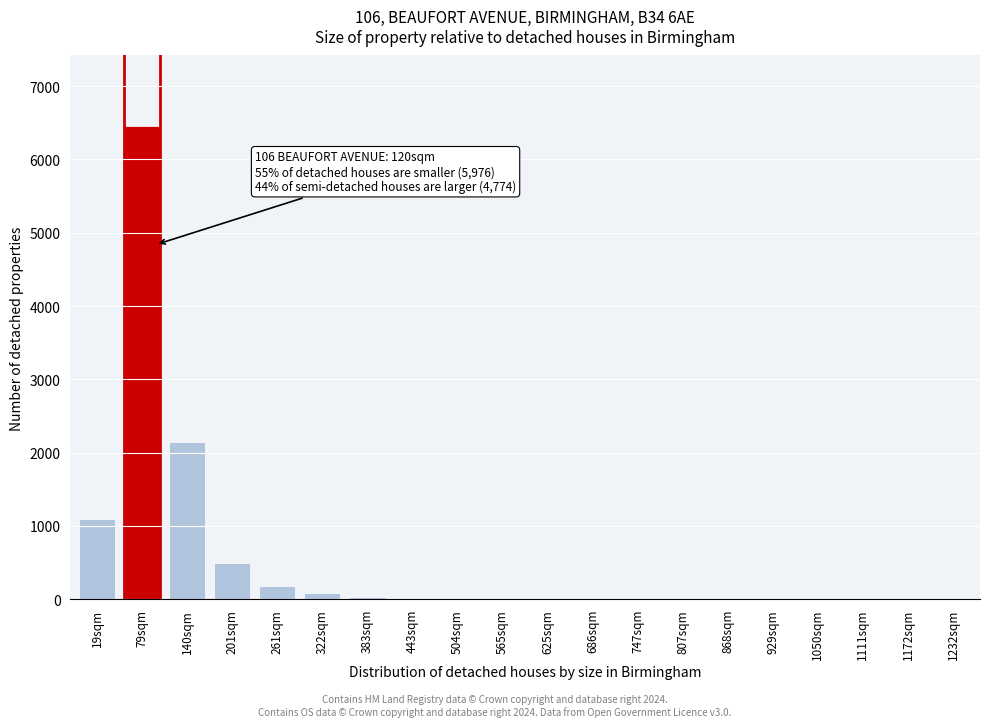

Which category has the highest value across all series?

79sqm